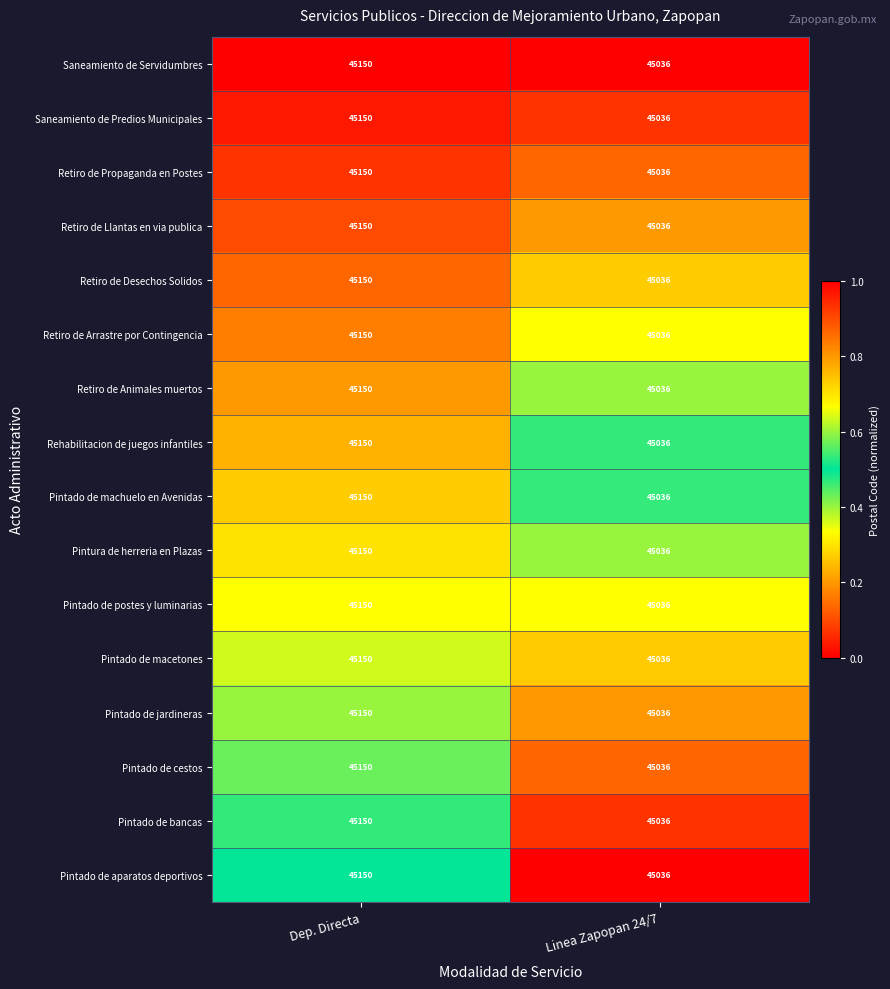

Read the Retiro de Propaganda en Postes value at Linea Zapopan 24/7, to the nearest 10.

45040